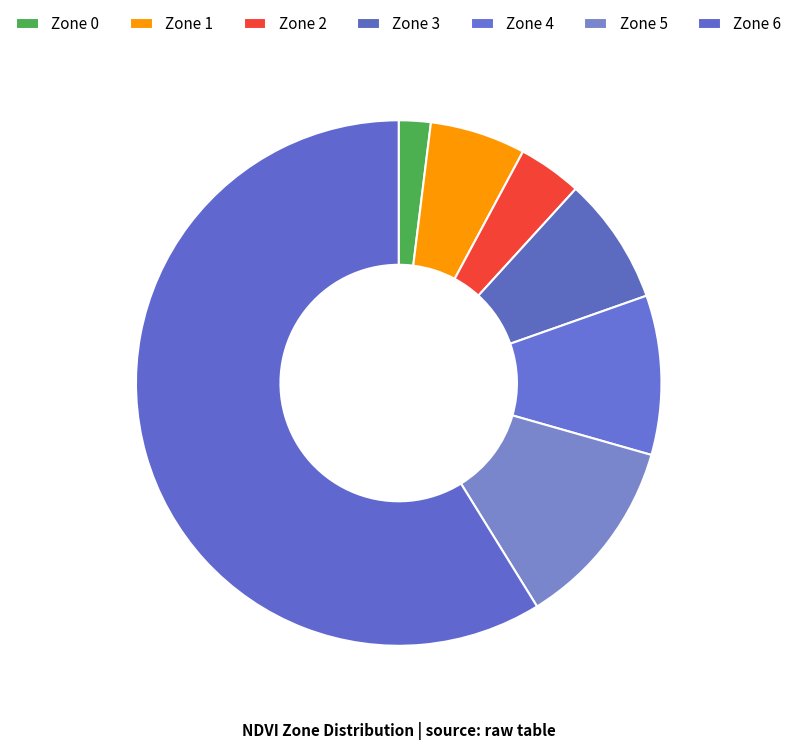

To the nearest percent, what is the combined percentage of Zone 4 and Zone 3?

18%